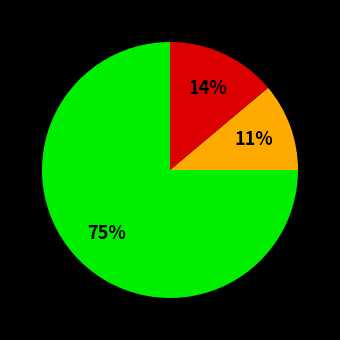

Is there a majority slice in this chart?

Yes